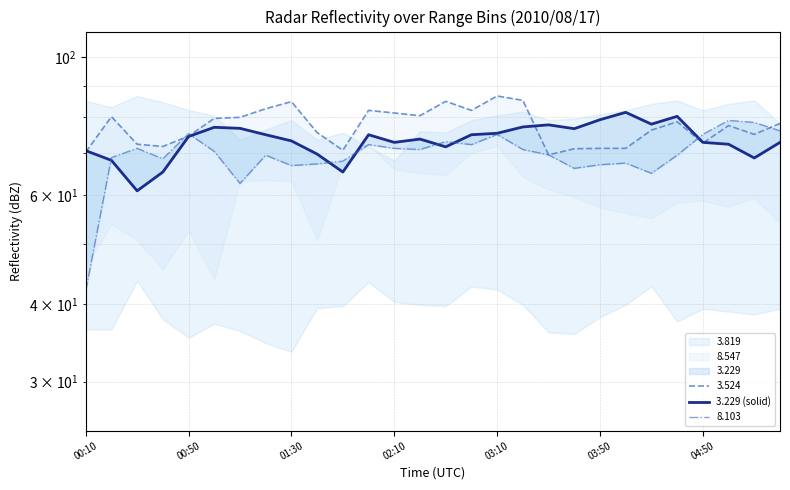

How many points are higher than both their immediate neighbors (excluding endpoints)?

6